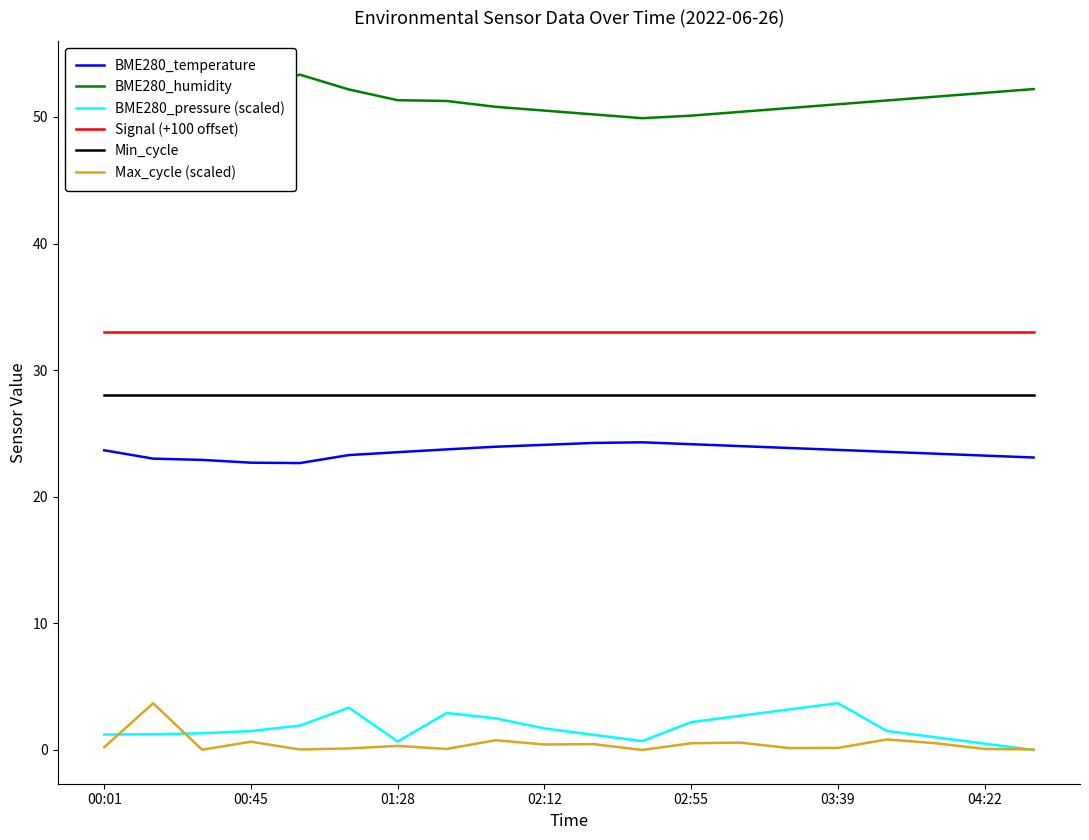

True or false: BME280_pressure (scaled) and BME280_temperature intersect in this chart.

False